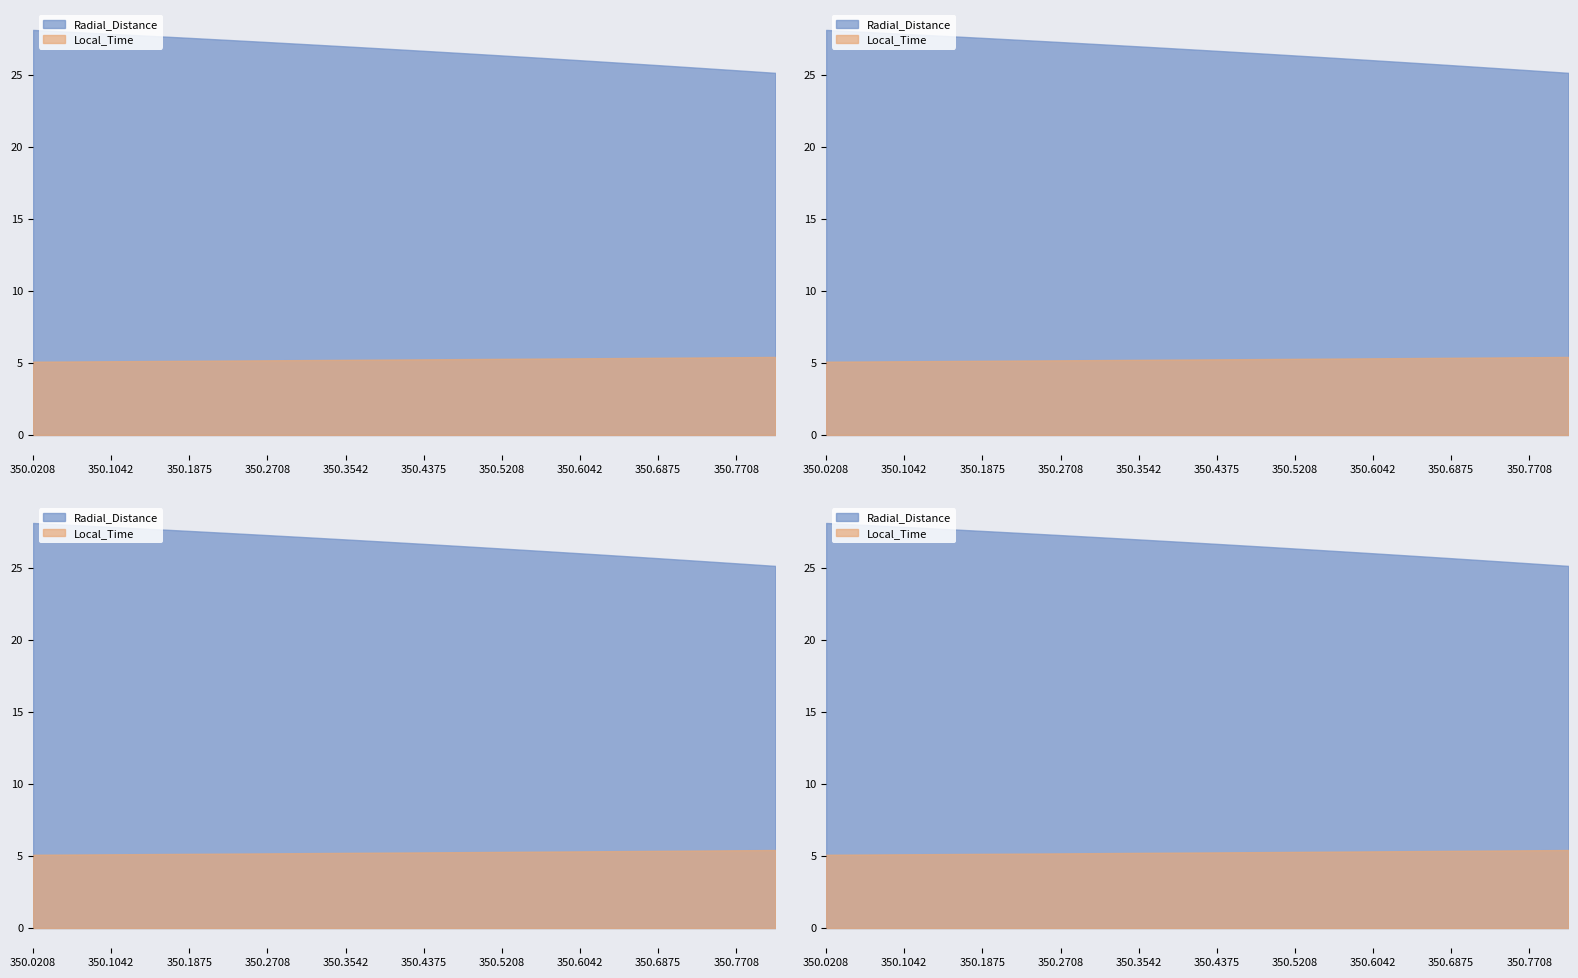

What is the value of the Local_Time point at the 12th from the left?

5.3